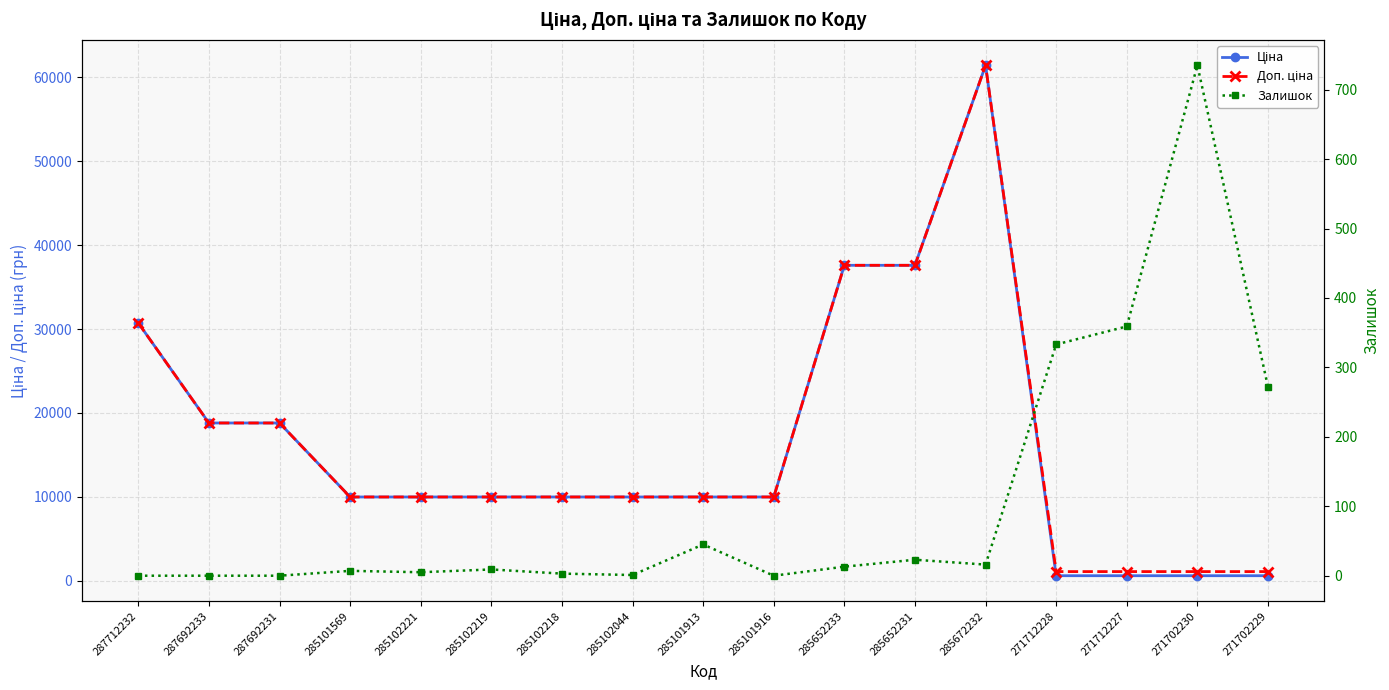

What is the highest value of the Залишок series?

735.0